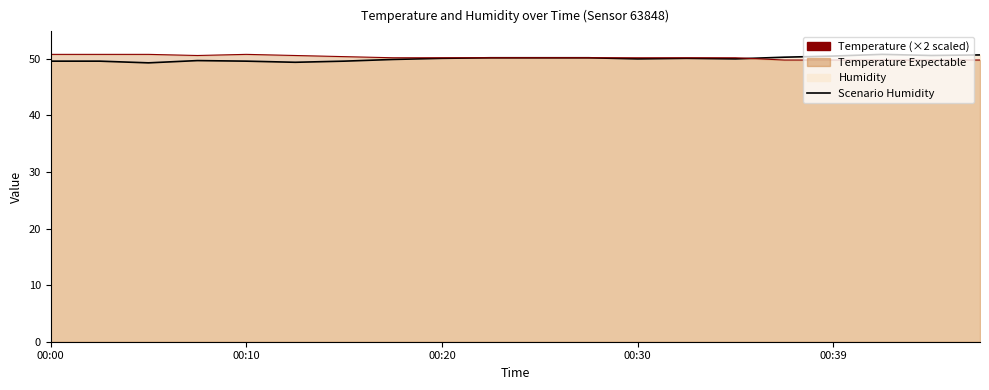

Count the number of categories in the chart.

20